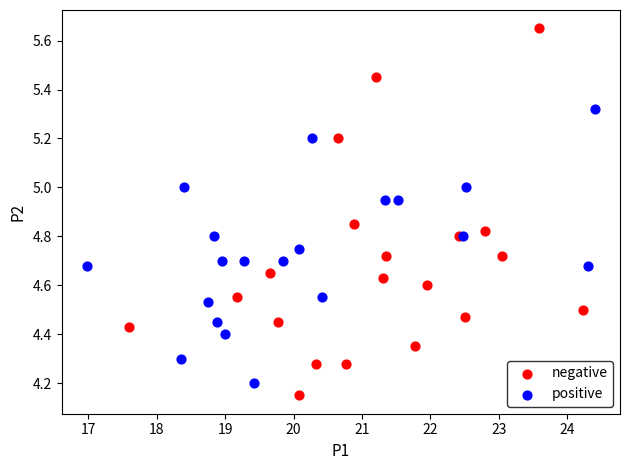

Which series reaches the maximum Y coordinate?

negative